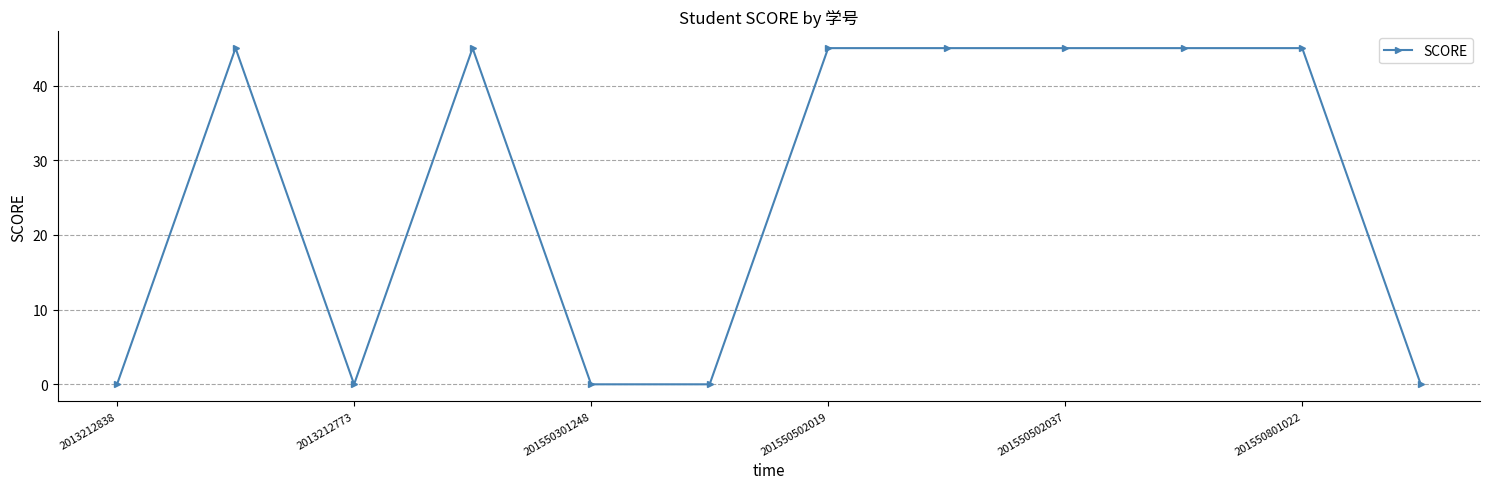

What is the value of the 9th point from the left?

45.0